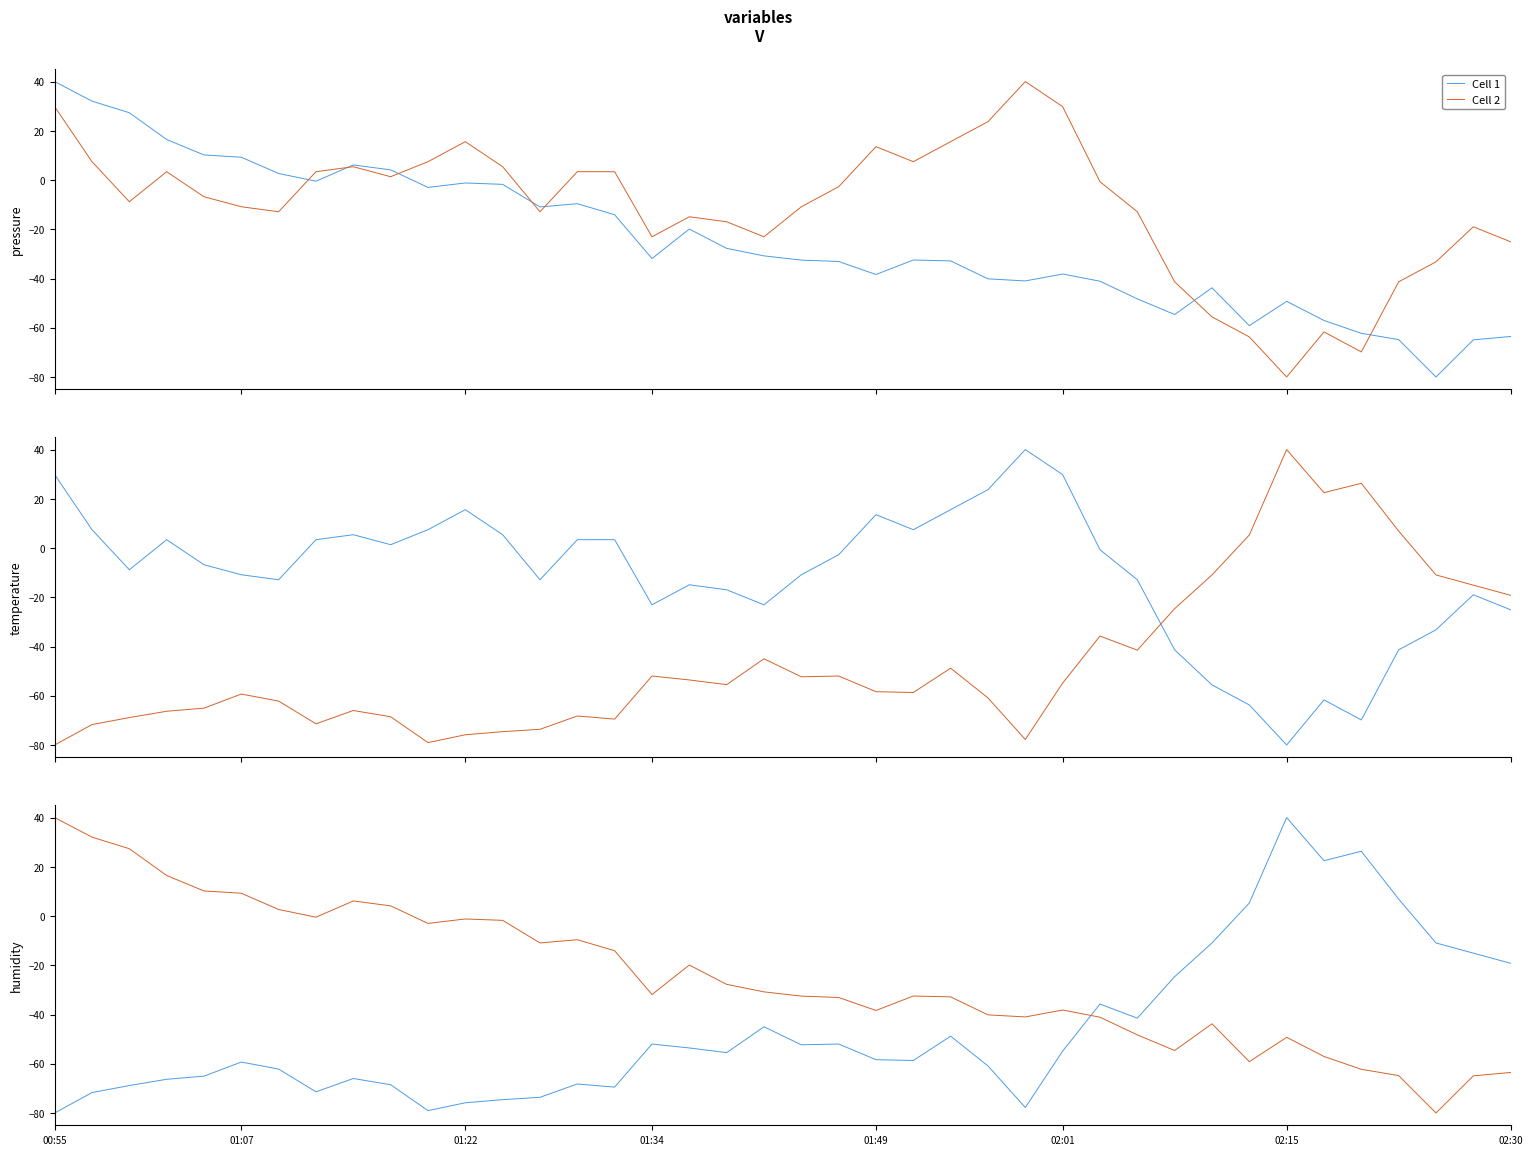

Is the value of Cell 2 at 32 greater than the value of Cell 1 at 8?

Yes